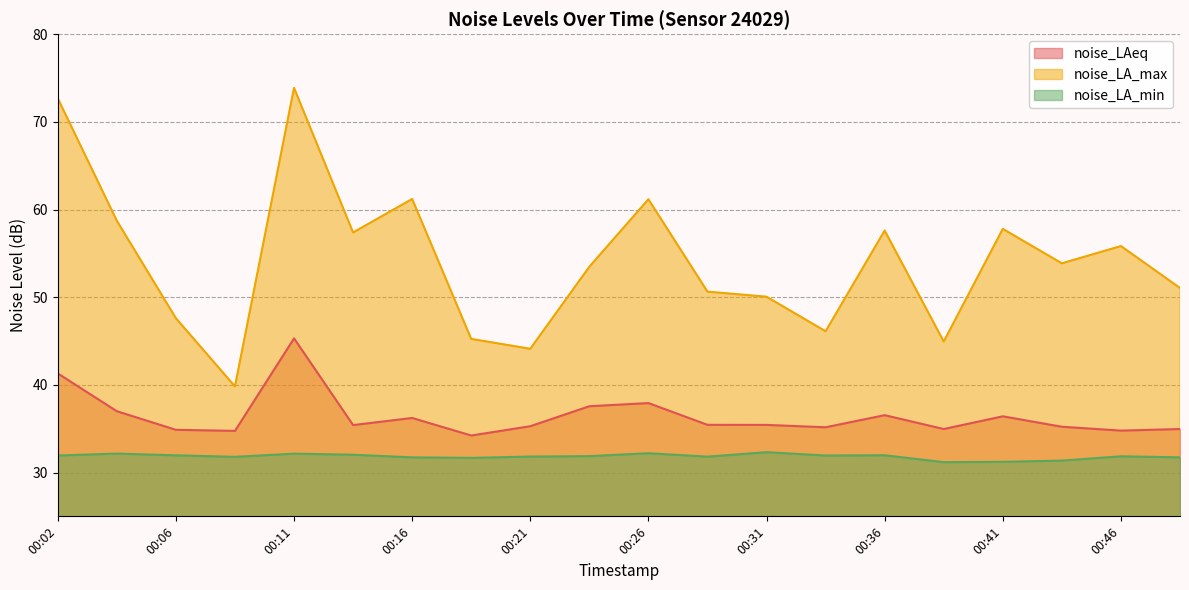

Does the chart have visible grid lines?

Yes